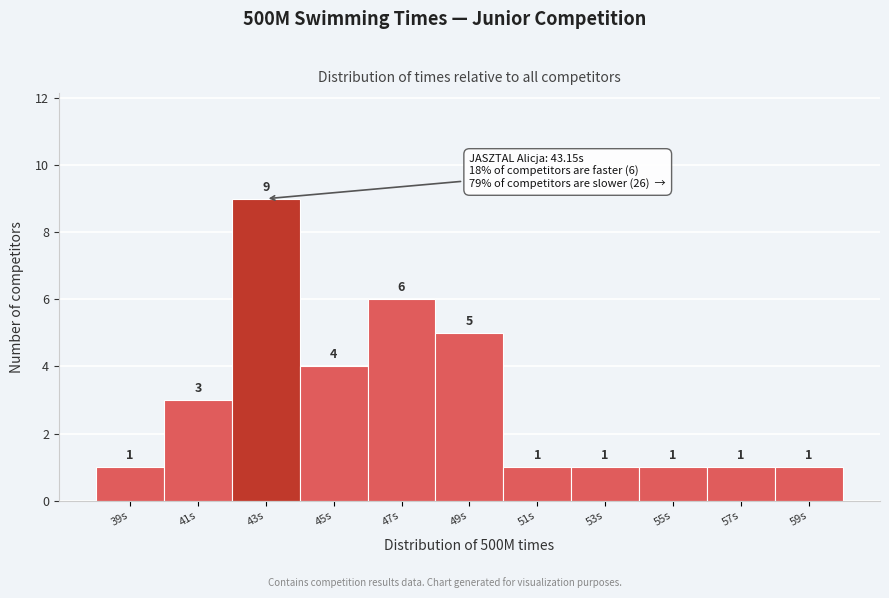

Reading left to right, transcribe all the data shown in this chart.

39s=1	41s=3	43s=9	45s=4	47s=6	49s=5	51s=1	53s=1	55s=1	57s=1	59s=1